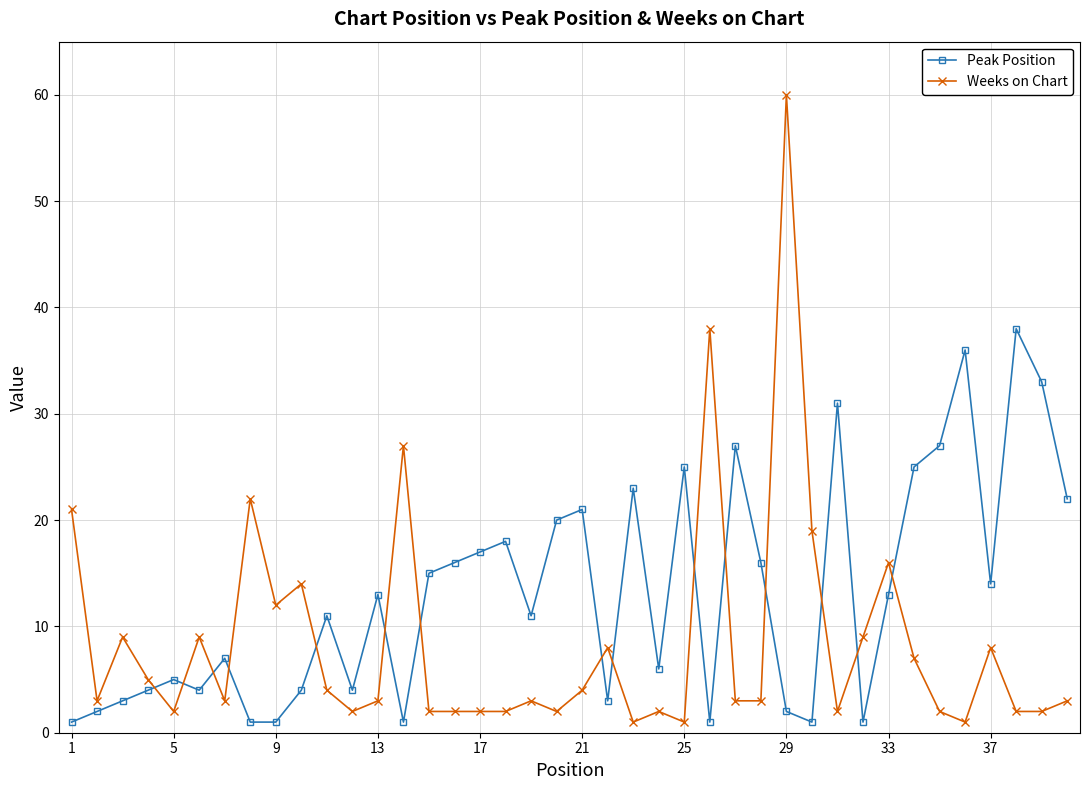

What is the average value of the Peak Position series?

13